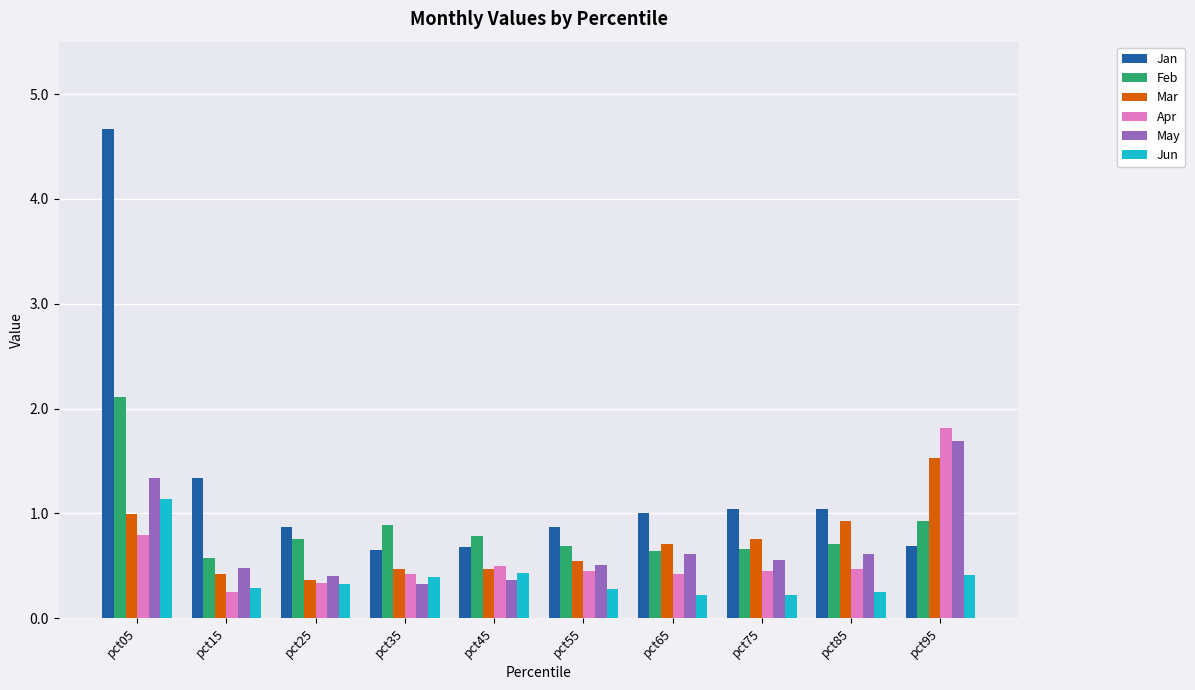

Read the Apr value at pct75.

0.4